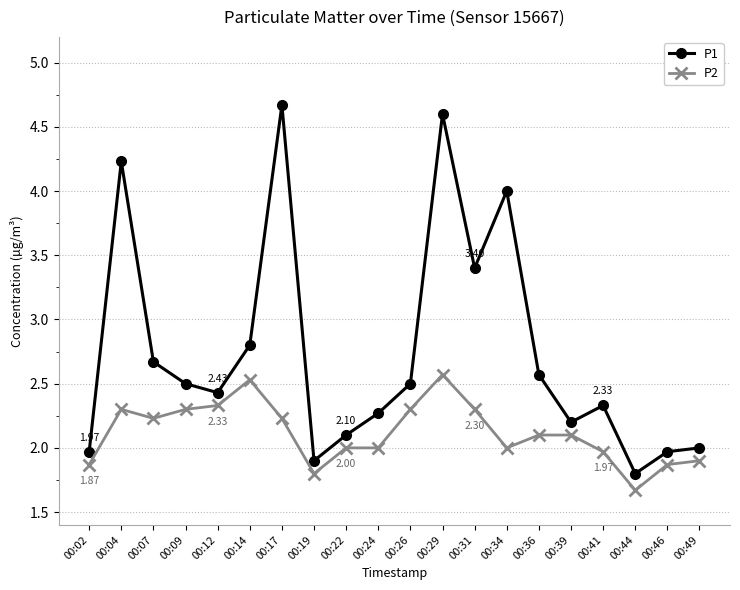

What are all the series names shown in the legend?

P1, P2